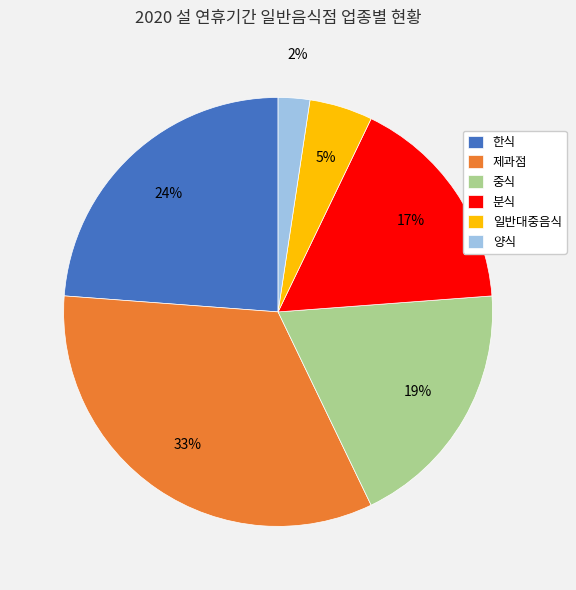

Approximately how many times larger is the value at 양식 compared to 분식?

0.1